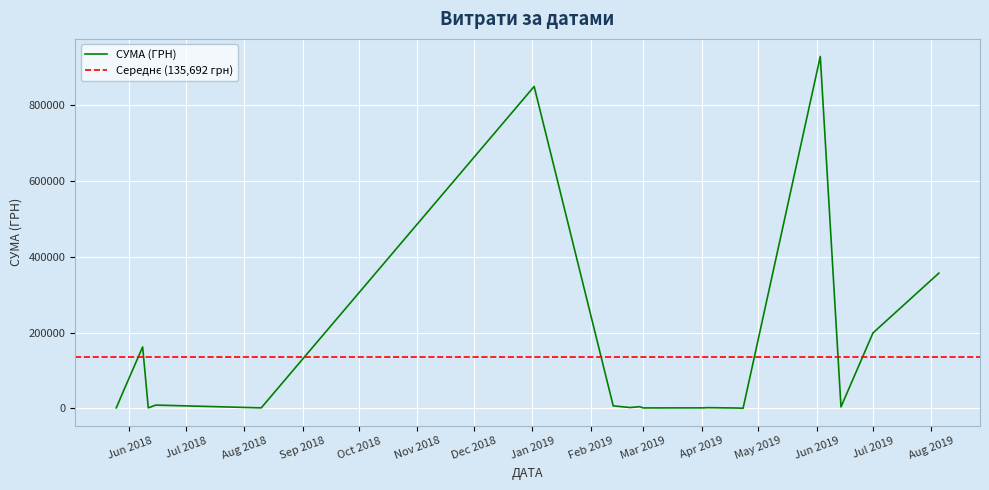

Where is the first local maximum?

2